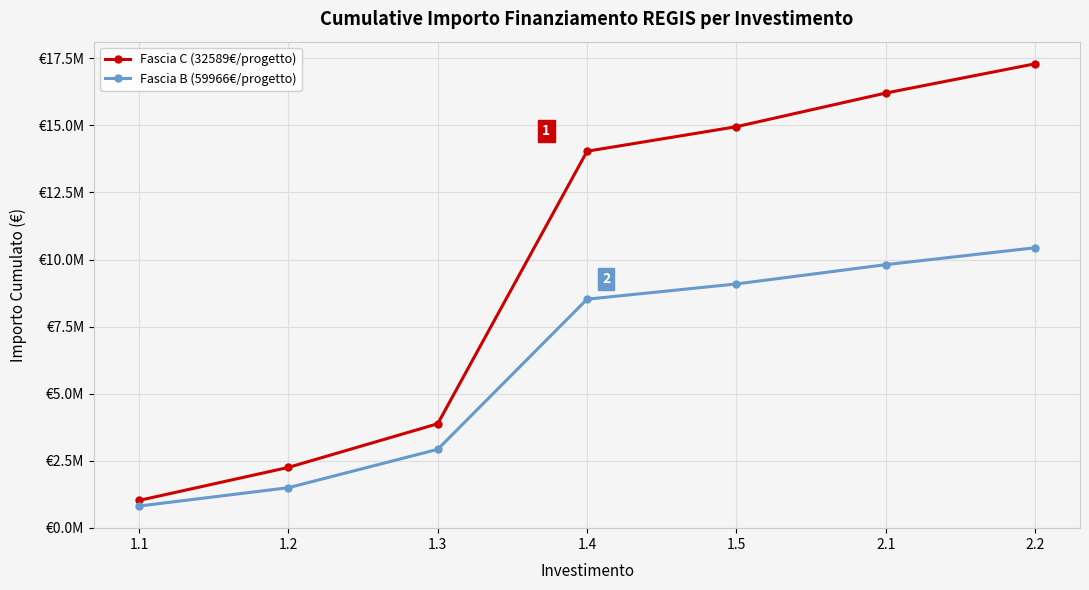

What is the label of the 2nd point from the left?

1.2